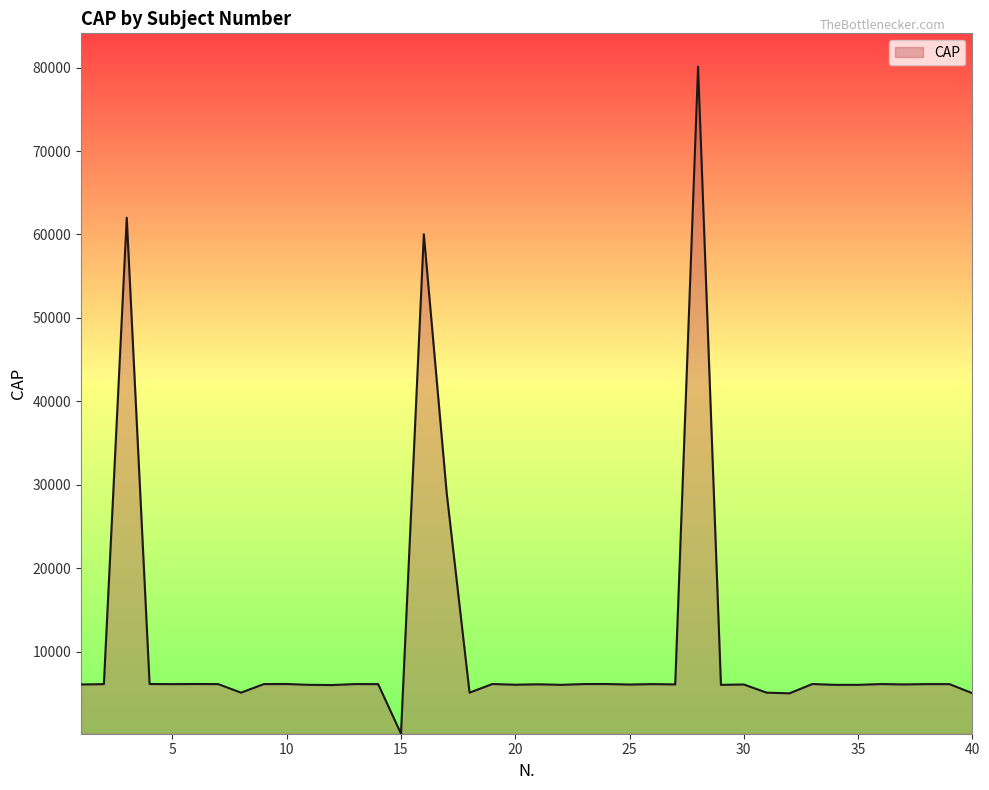

What is the difference between the maximum and minimum values?

79913